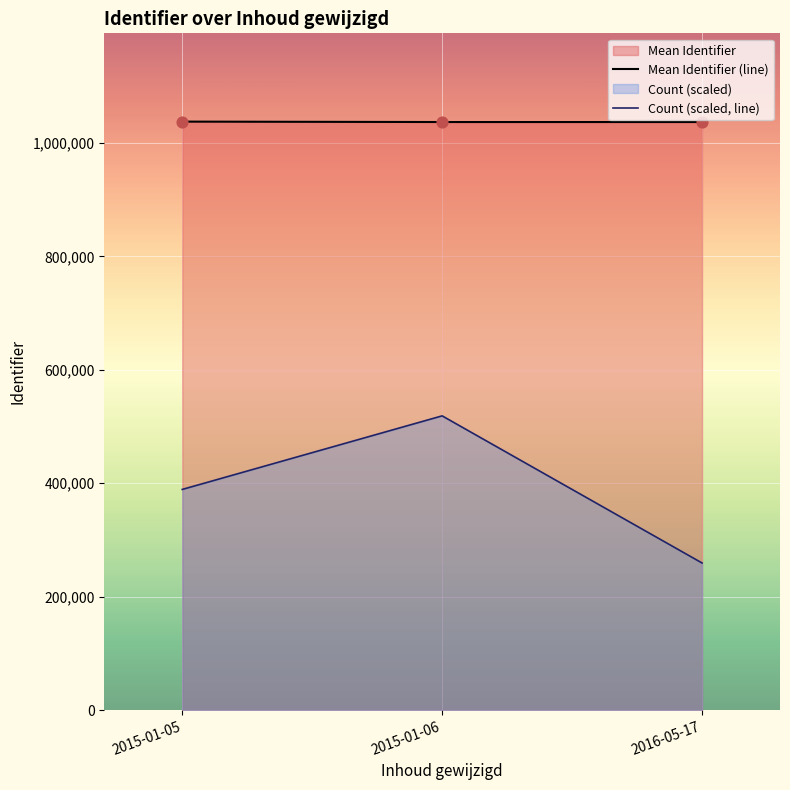

Which series contains the highest Y value?

Mean Identifier (line)